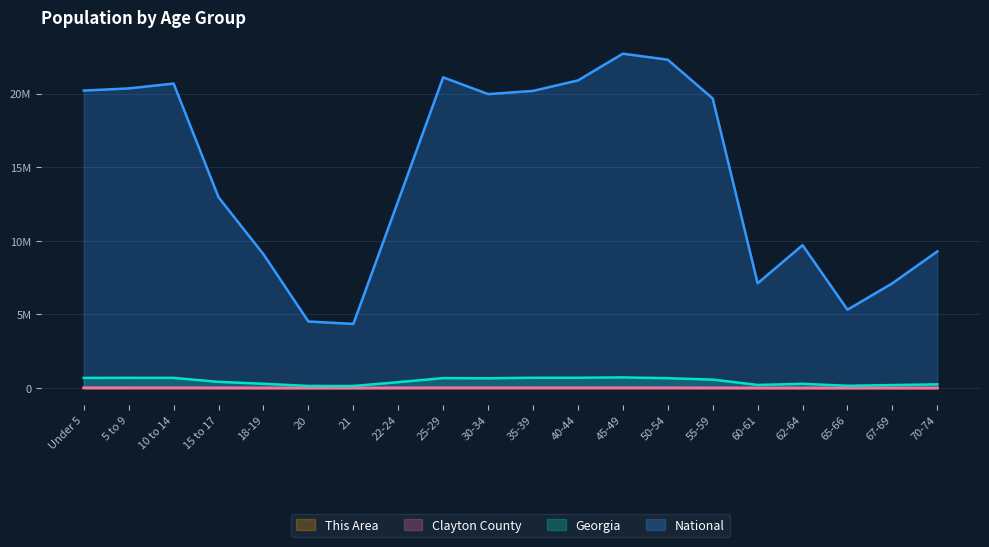

What is the sum of the This Area values at 15 to 17 and 30-34?

554